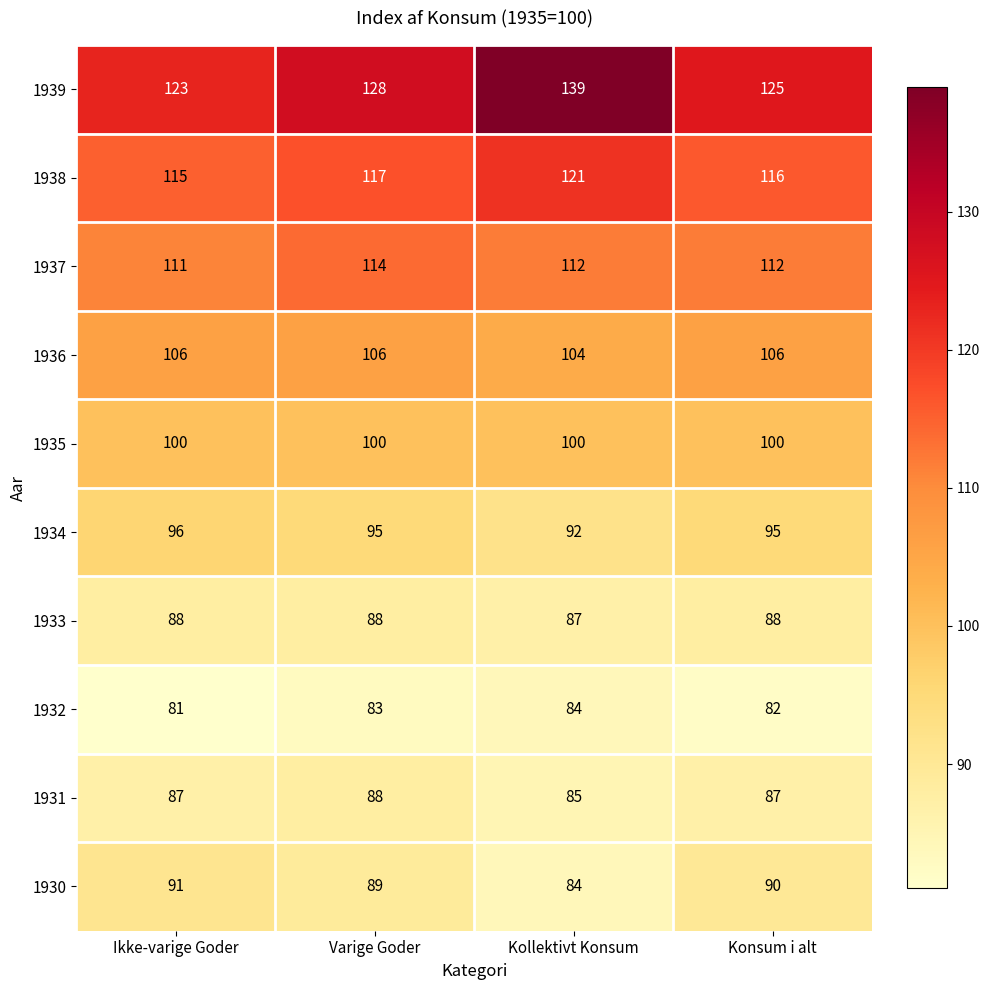

What is the sum of all 1933 values?

351